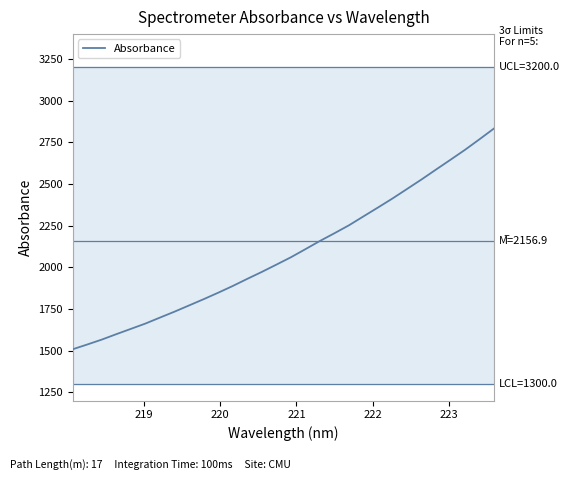

What is the difference between the maximum and minimum values?

1326.4